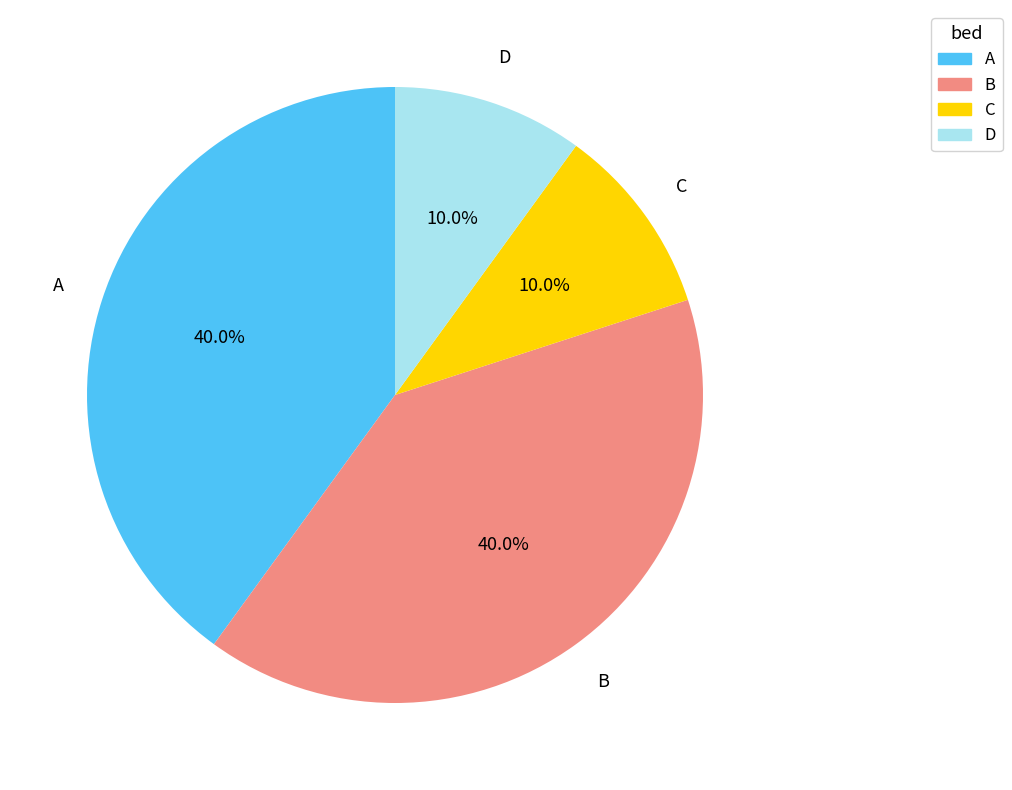

What is the total percentage of A and B?

80.0%